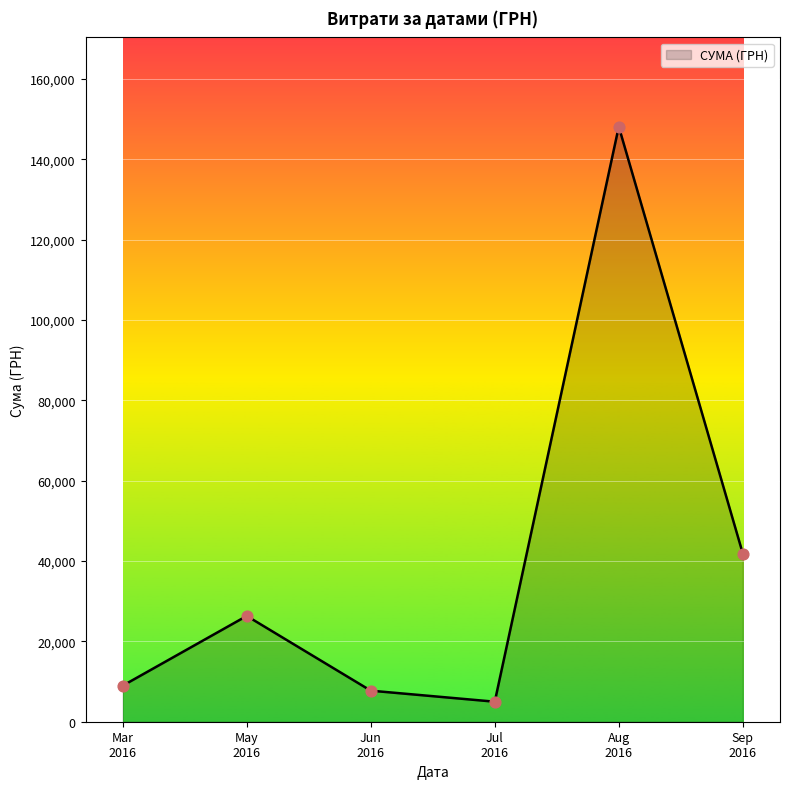

What is the difference between the maximum and minimum values?

143111.5